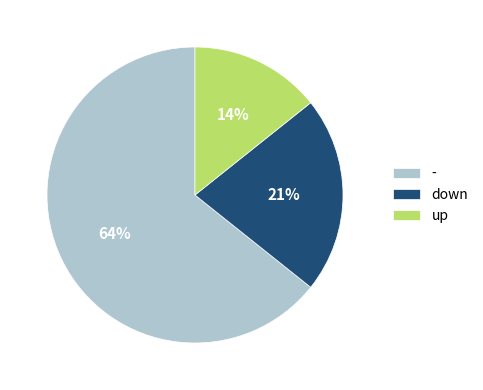

Do down and - together represent more than half of the pie?

Yes